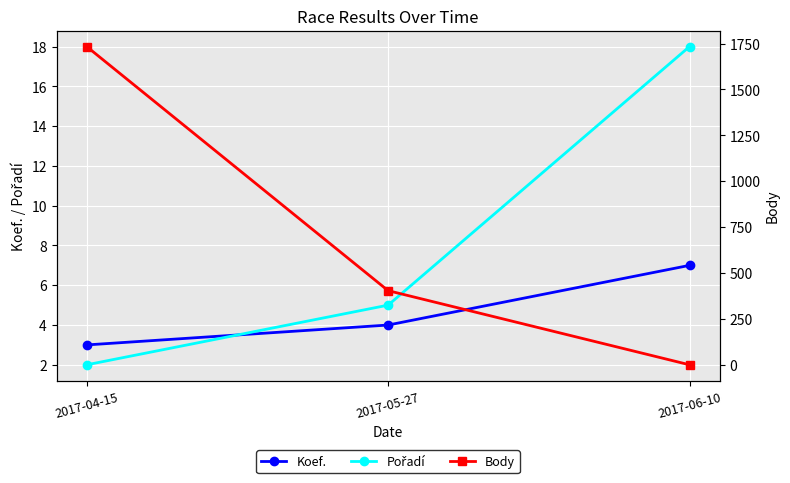

How many data points in Pořadí are above 5?

1